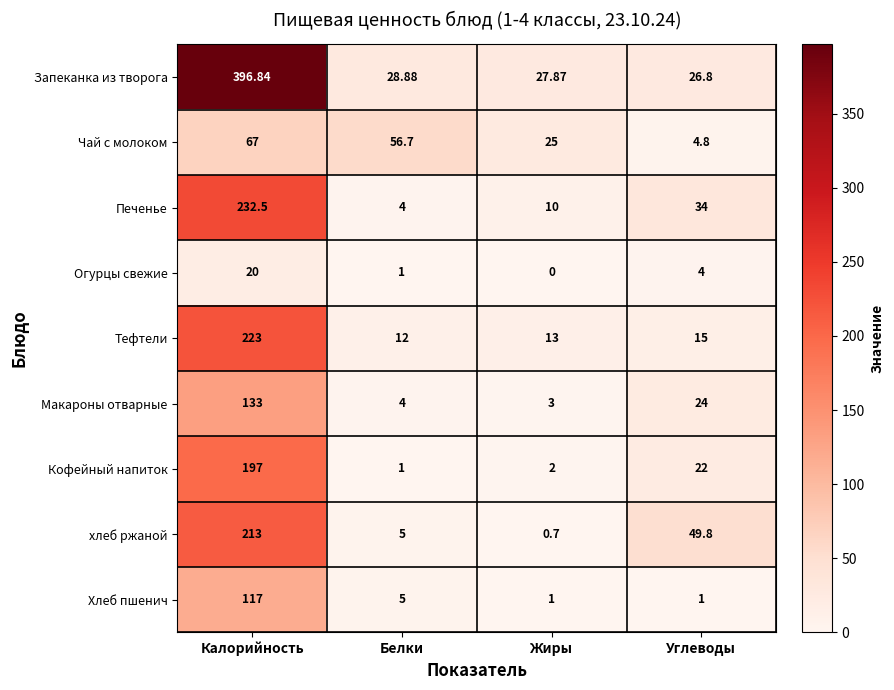

Which series has the largest total across all categories?

Запеканка из творога